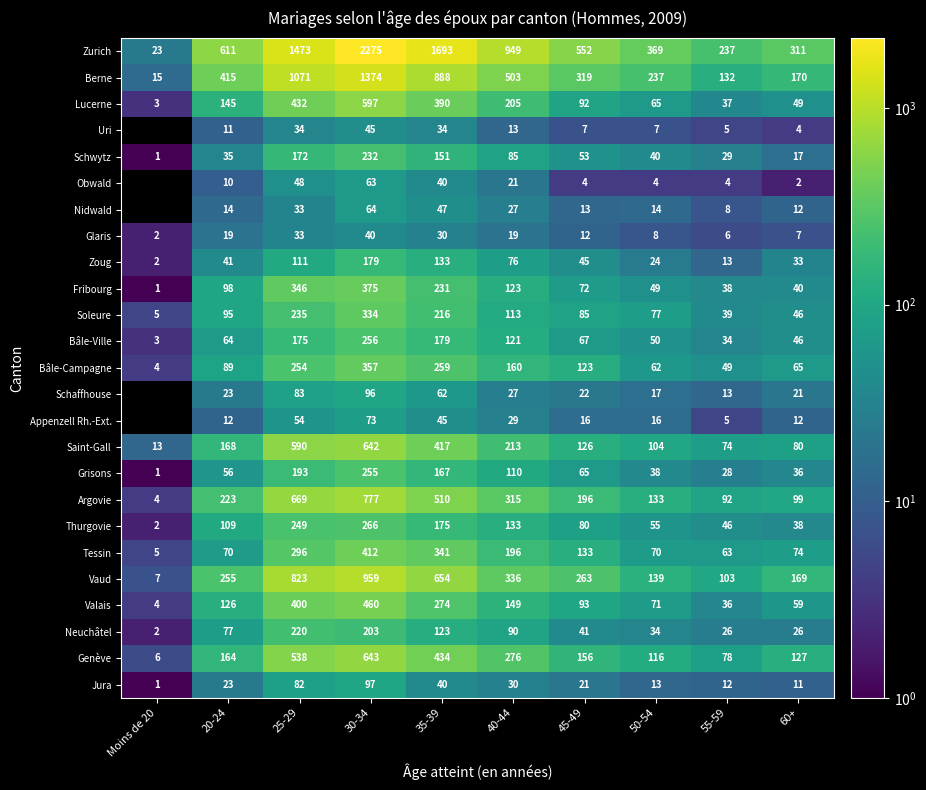

Which category has the lowest value in the Zoug series?

Moins de 20